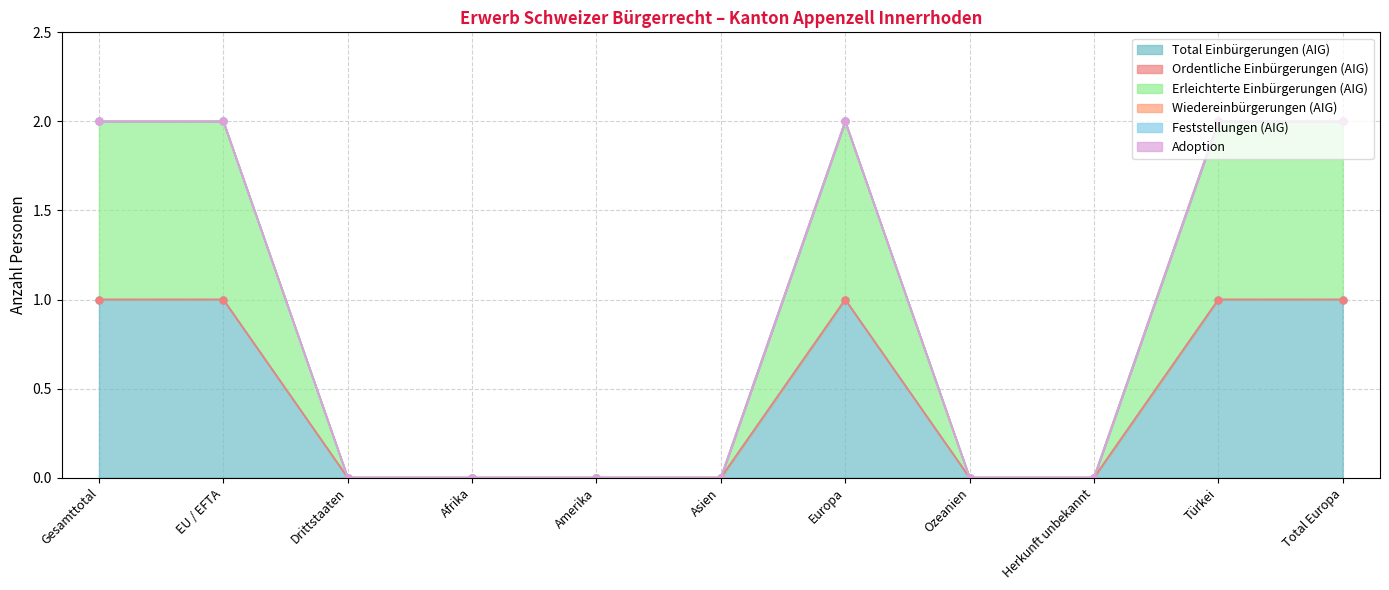

What position from the left is Amerika?

5